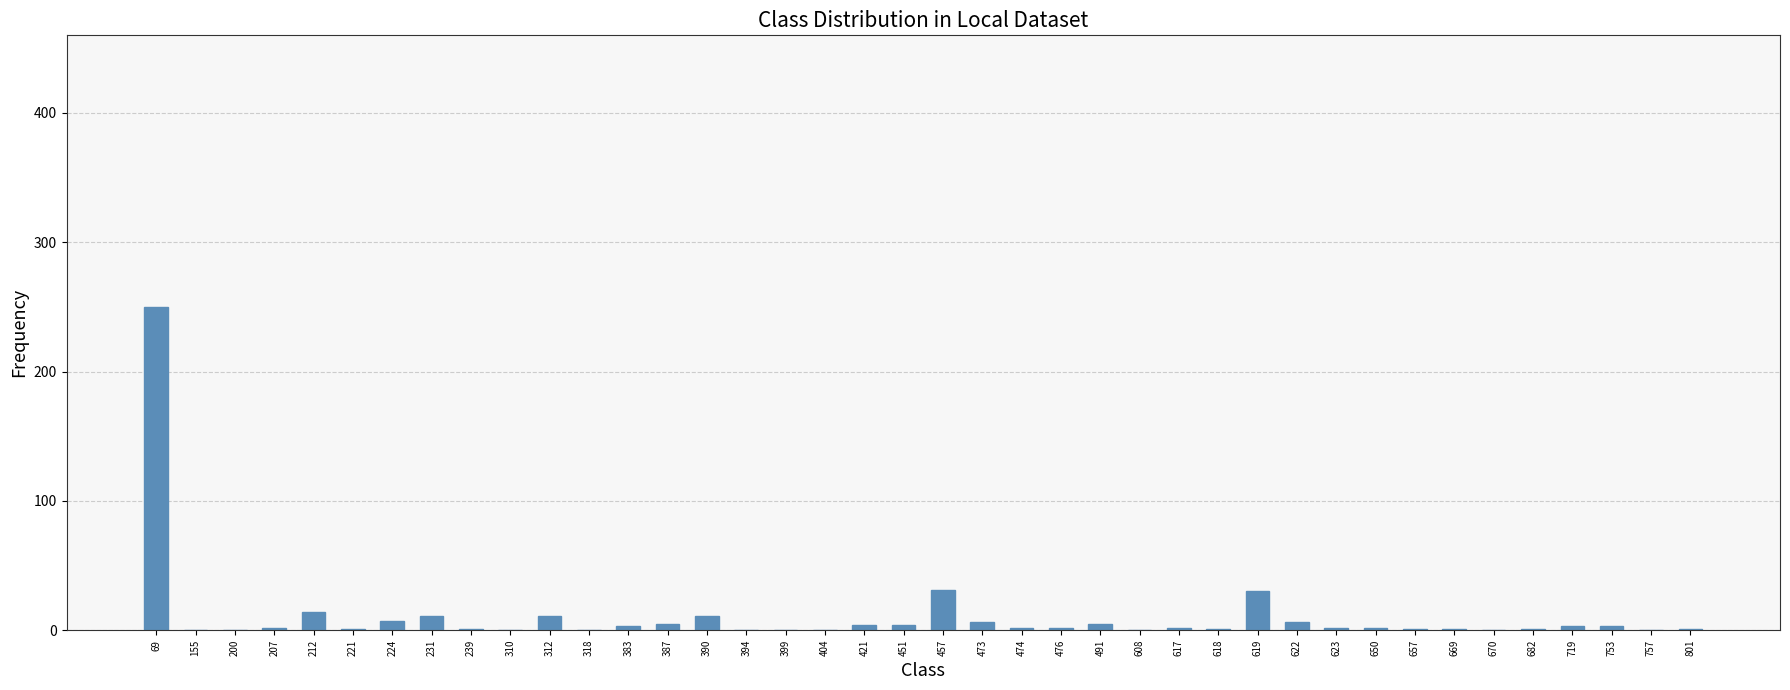

True or false: the data shows -83 at 310.

False